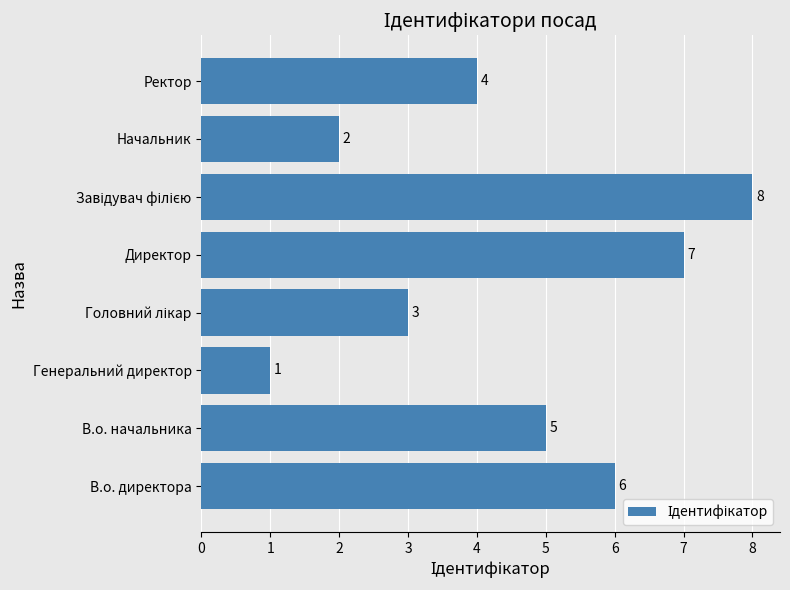

How many bars are there in total?

8